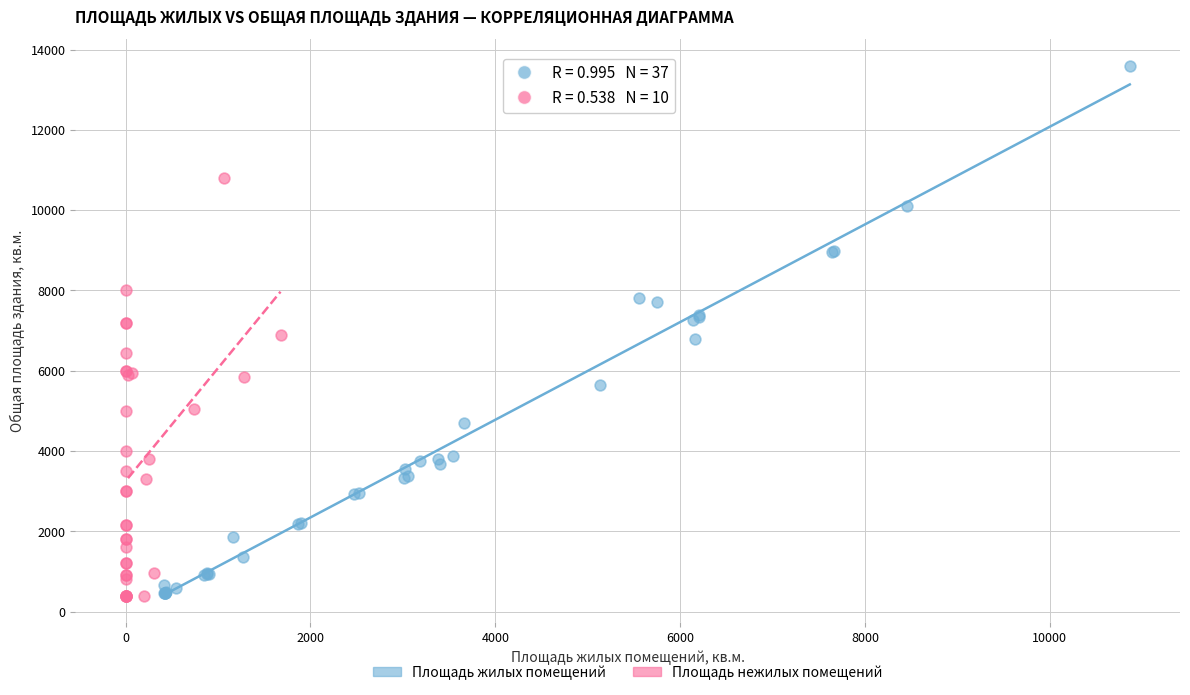

Which series has the widest spread of Y values?

Площадь жилых помещений